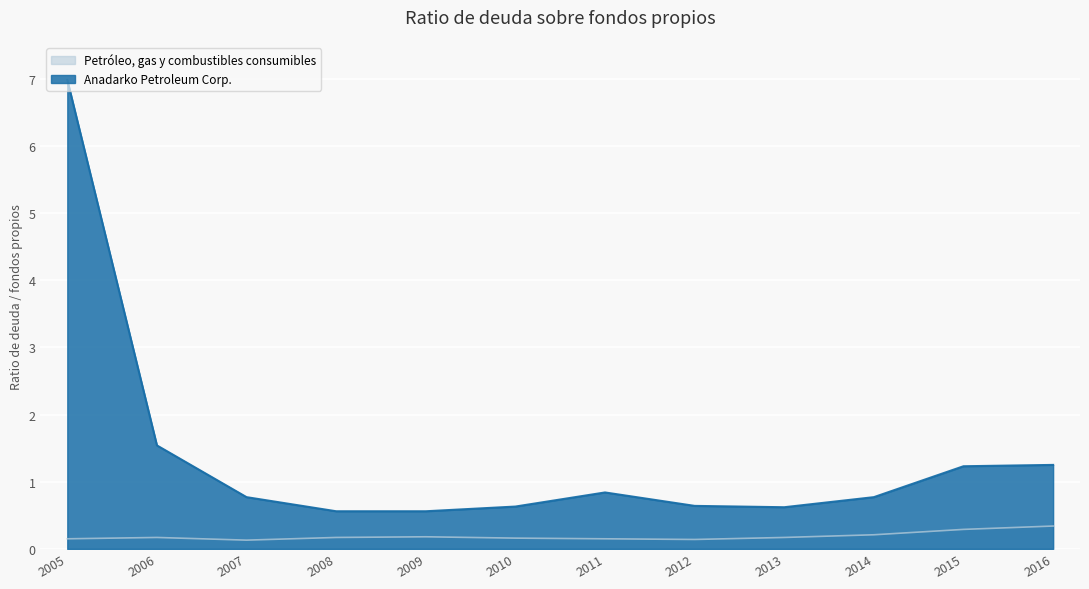

At which label does Anadarko Petroleum Corp. reach its peak?

2005